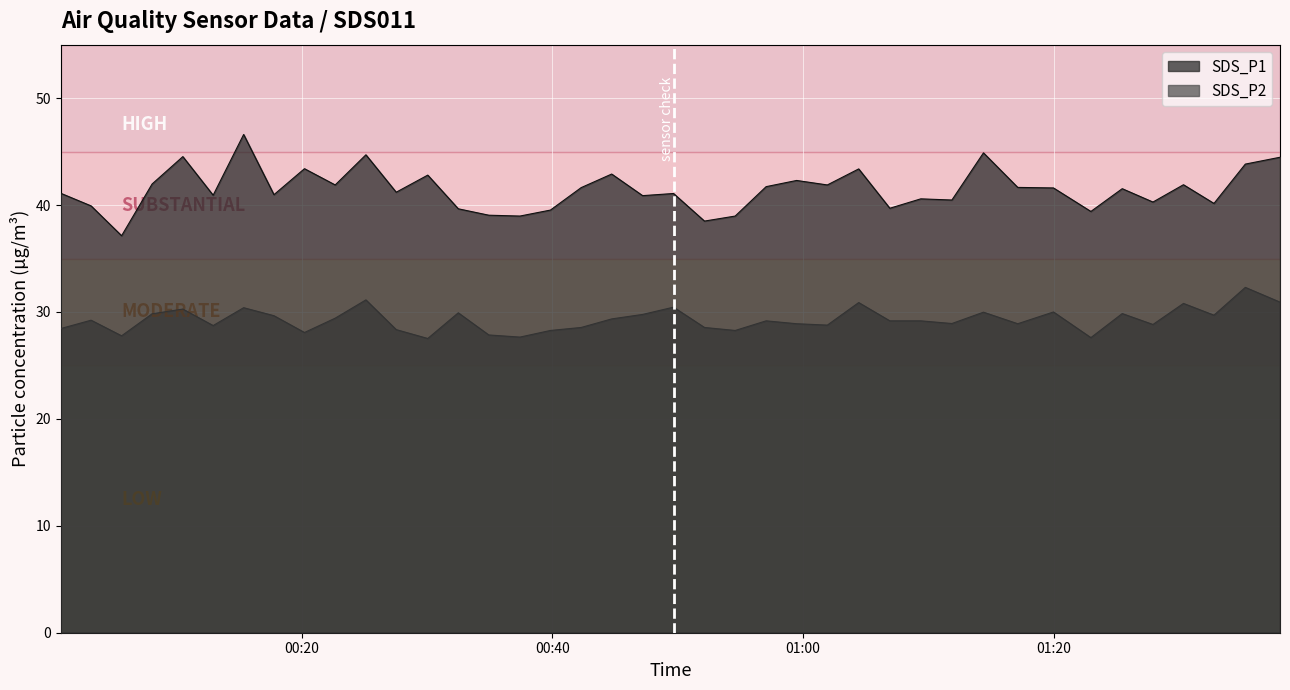

What is the highest value of the SDS_P2 series?

32.3